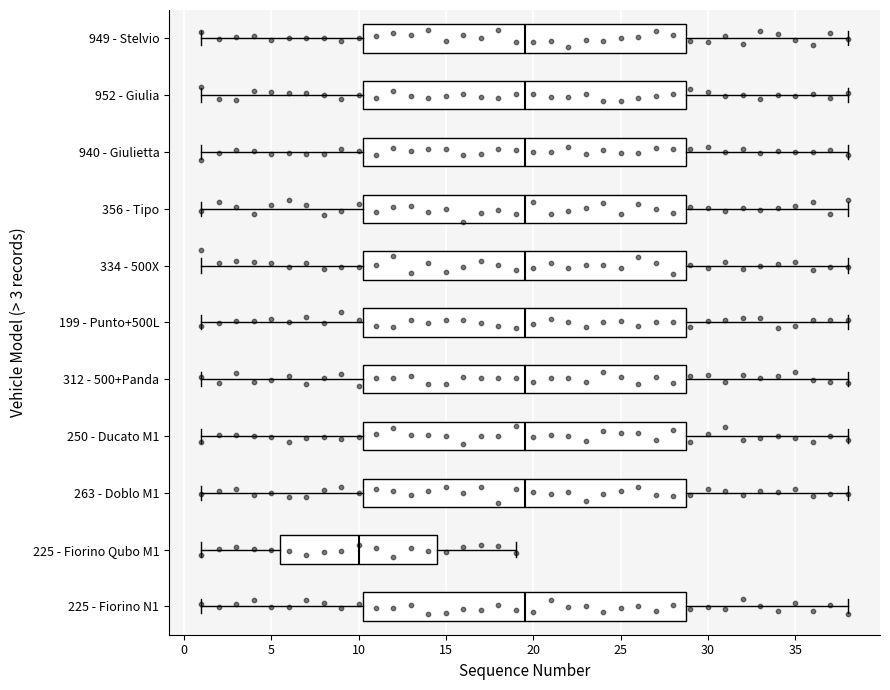

Reading bottom to top, transcribe this box plot: for each box, give where its median line is, the range the box spans, and where its two whiskers end, as read against the x-axis. The values are not printed on the chart, so give them approximately, as read against the axis.

225 - Fiorino N1: median 19.5, box 10.5 to 29.0, whiskers 1.0 to 38.0
225 - Fiorino Qubo M1: median 10.0, box 5.5 to 14.5, whiskers 1.0 to 19.0
263 - Doblo M1: median 19.5, box 10.5 to 29.0, whiskers 1.0 to 38.0
250 - Ducato M1: median 19.5, box 10.5 to 29.0, whiskers 1.0 to 38.0
312 - 500+Panda: median 19.5, box 10.5 to 29.0, whiskers 1.0 to 38.0
199 - Punto+500L: median 19.5, box 10.5 to 29.0, whiskers 1.0 to 38.0
334 - 500X: median 19.5, box 10.5 to 29.0, whiskers 1.0 to 38.0
356 - Tipo: median 19.5, box 10.5 to 29.0, whiskers 1.0 to 38.0
940 - Giulietta: median 19.5, box 10.5 to 29.0, whiskers 1.0 to 38.0
952 - Giulia: median 19.5, box 10.5 to 29.0, whiskers 1.0 to 38.0
949 - Stelvio: median 19.5, box 10.5 to 29.0, whiskers 1.0 to 38.0